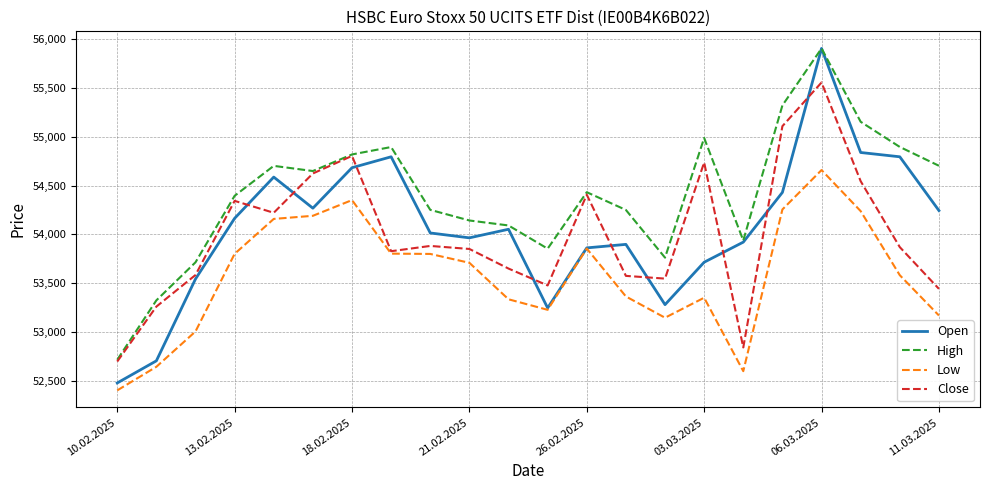

Which series has the largest range (max minus min)?

Open